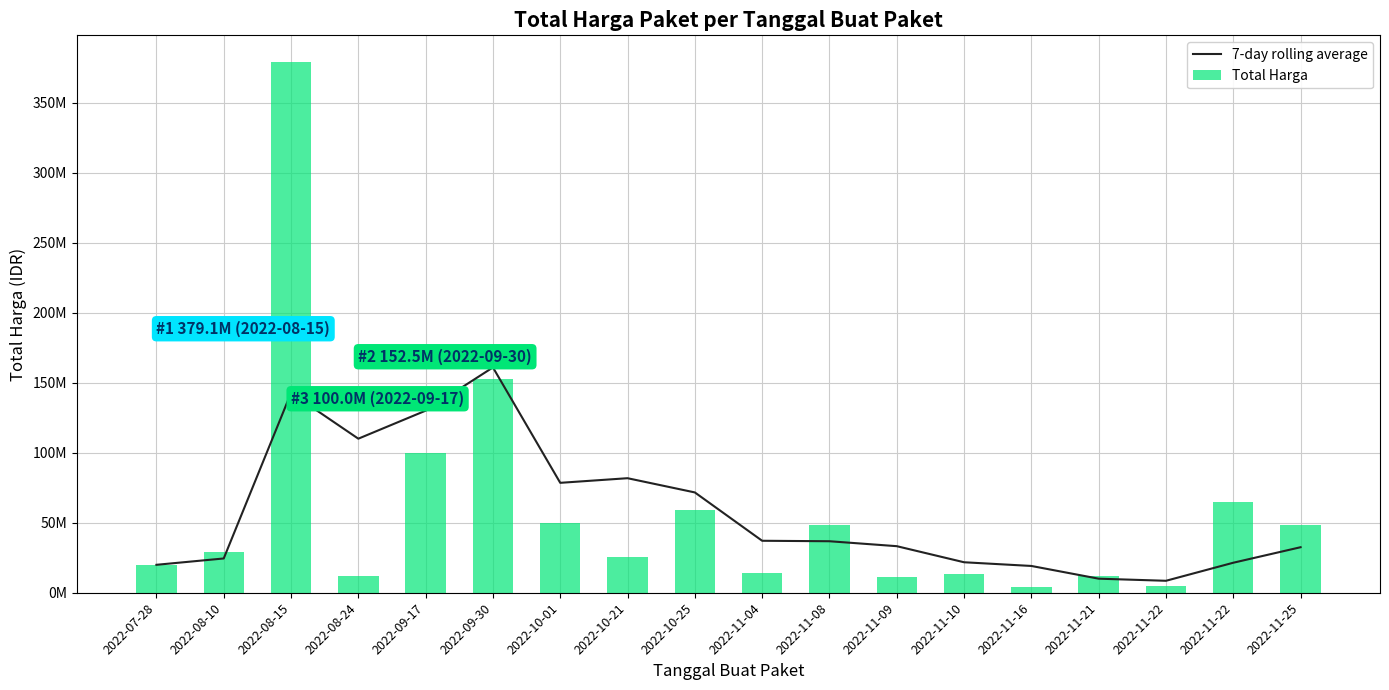

What is the difference between the Total Harga values at 2022-11-16 and 2022-11-09?

7275000